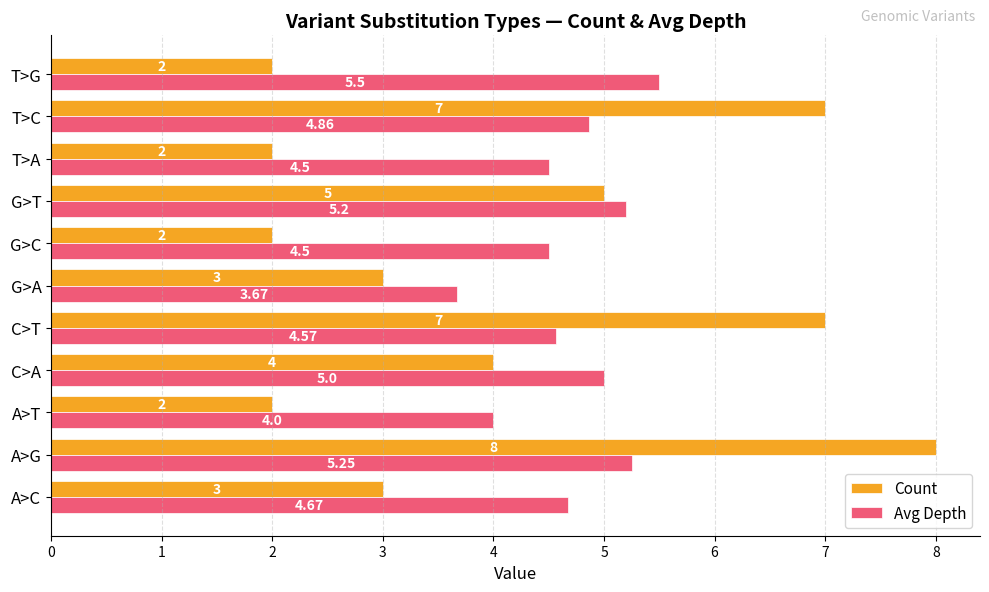

Which label corresponds to the largest value in the chart?

A>G